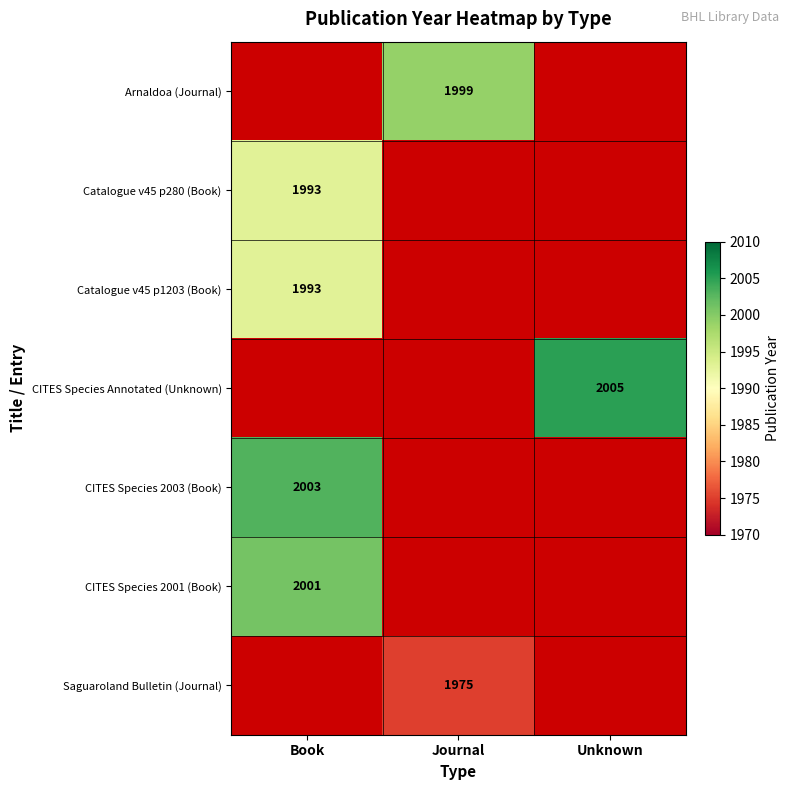

The value of Arnaldoa (Journal) at Journal is 1203.7. True or false?

False